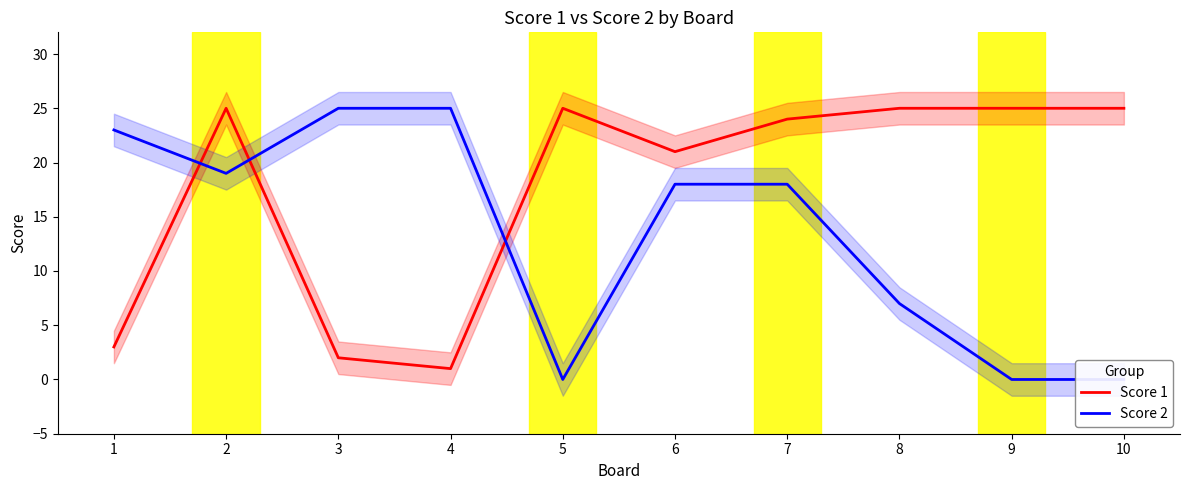

How many values in the Score 2 series exceed 18?

4